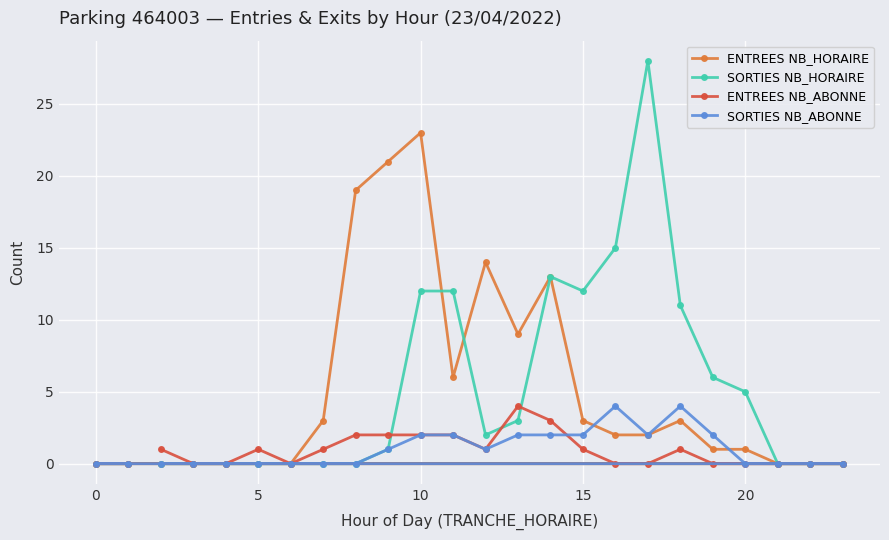

True or false: ENTREES NB_ABONNE has more than 1 interior local peaks.

True